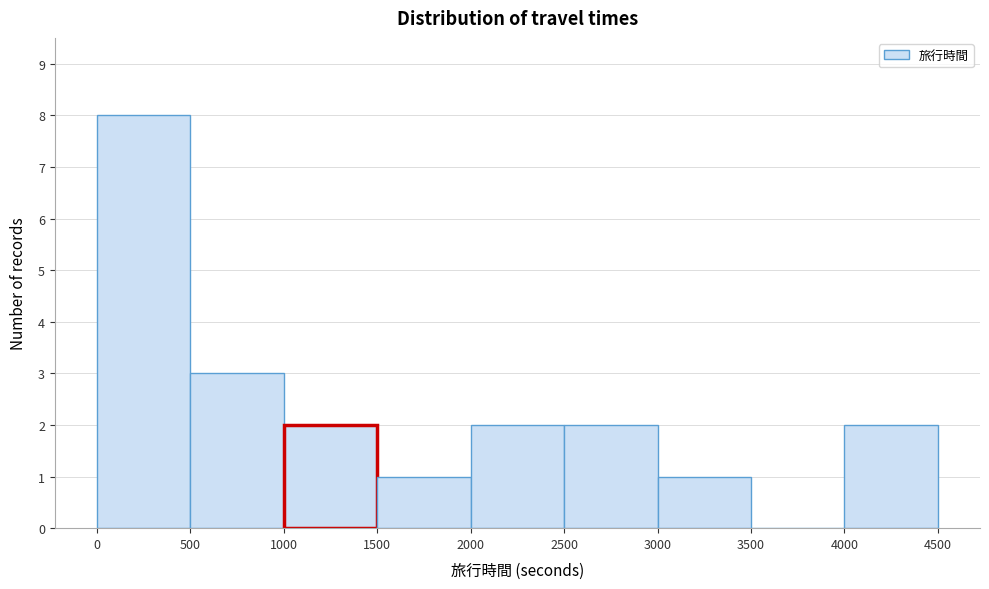

How tall is the bar that spans 2000 to 2500 on the x-axis? The values are not printed on the chart, so give them approximately, as read against the axis.

2